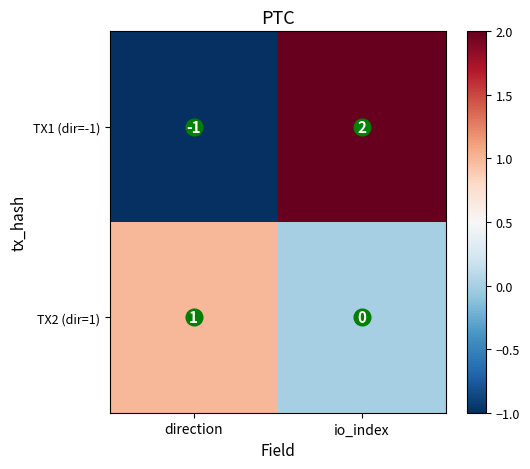

Is it true that TX1 (dir=-1) equals 2 at io_index?

True